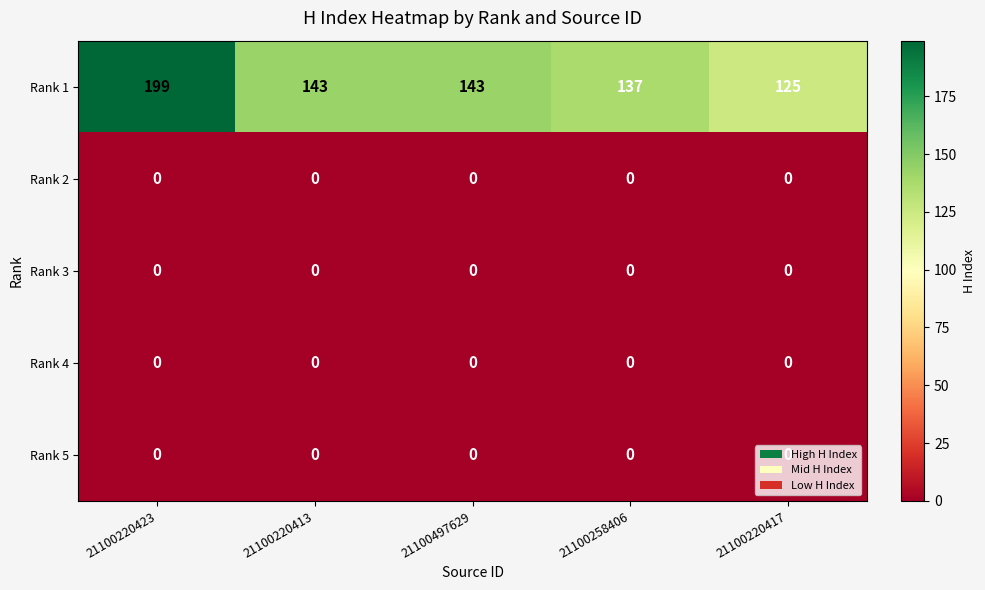

What is the difference between the highest and lowest values at 21100220413?

143